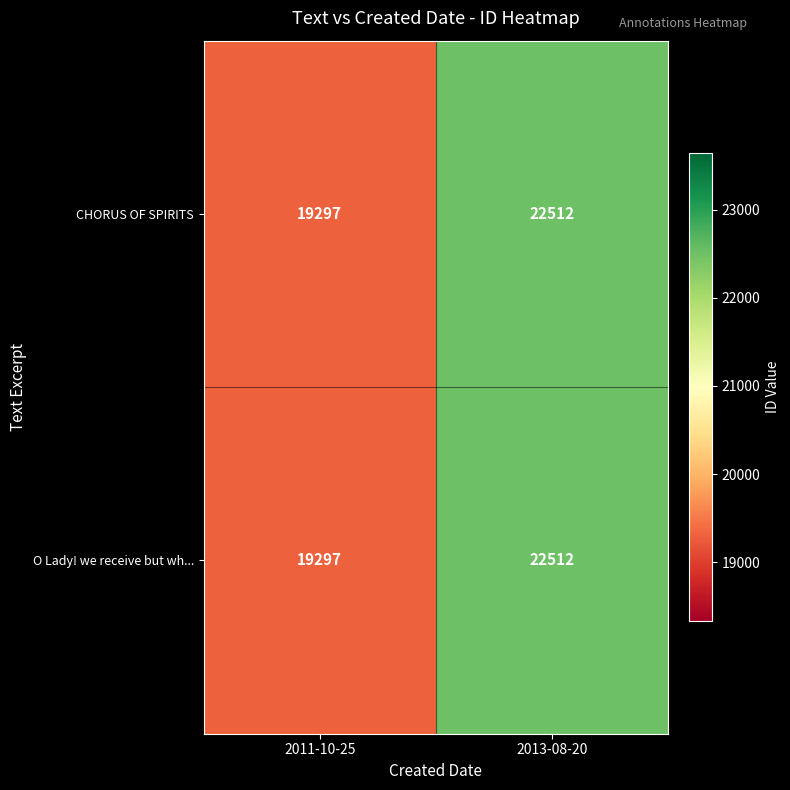

List the labels in order of CHORUS OF SPIRITS value, smallest first.

2011-10-25, 2013-08-20